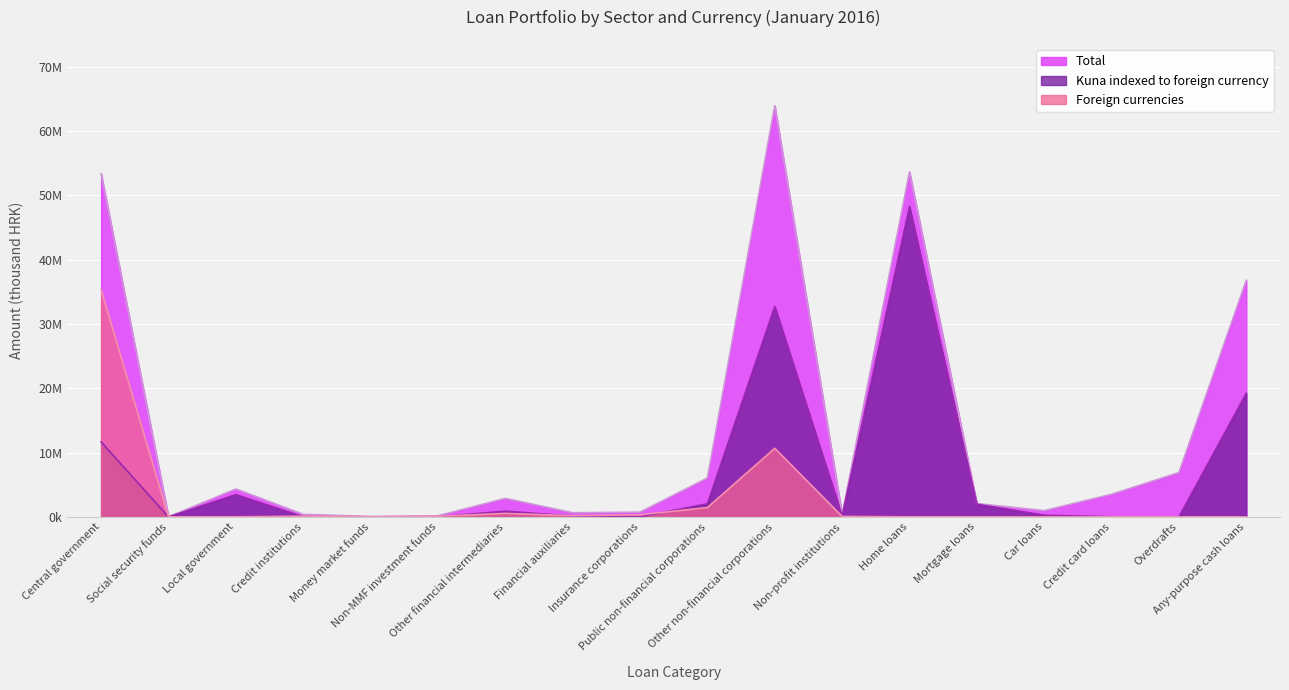

The value of Foreign currencies at Local government is 0.0. True or false?

True